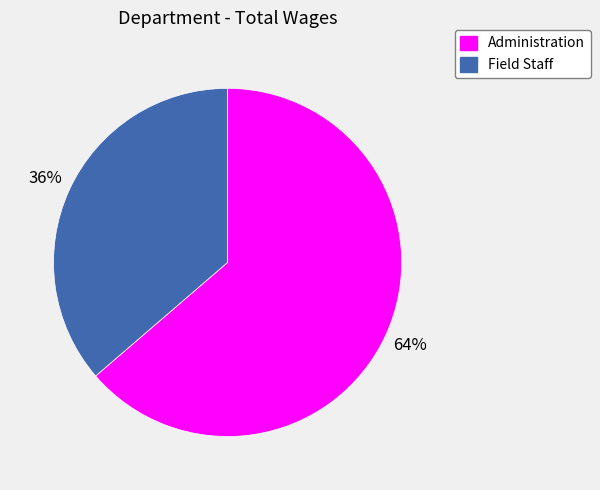

Is it true that Administration is 50% of the pie?

False